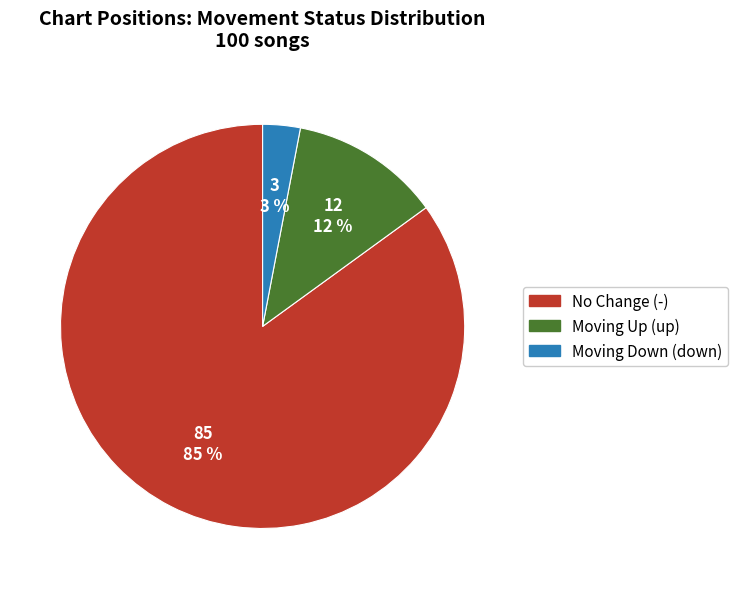

How many slices are in this pie chart?

3